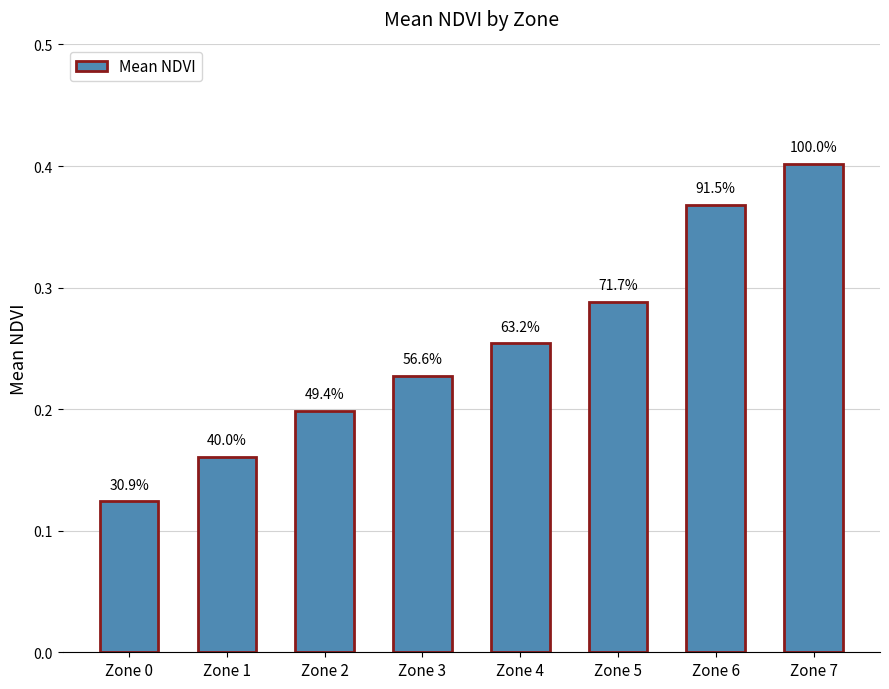

What is the sum of all values?

2.0